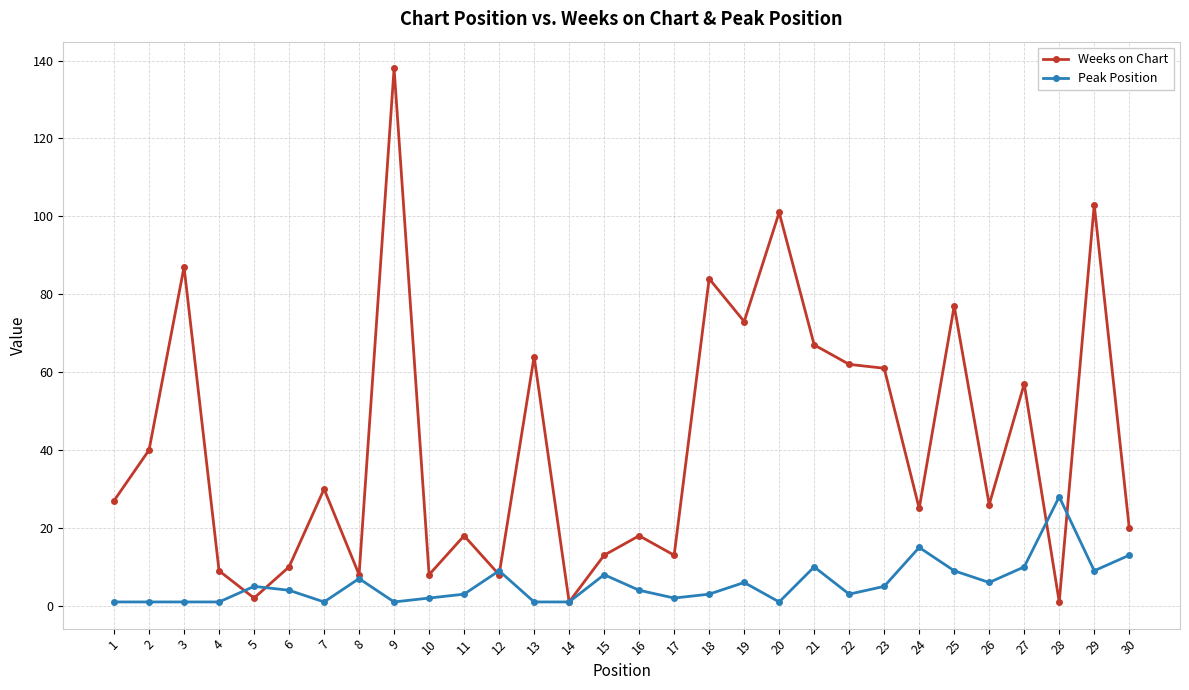

True or false: Weeks on Chart has a value of 32 at 21.

False